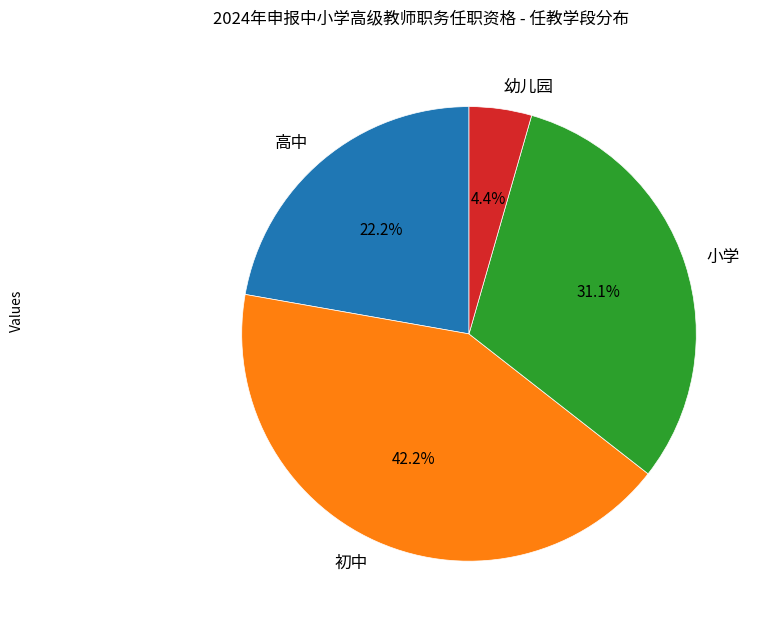

Between 小学 and 幼儿园, which is larger?

小学